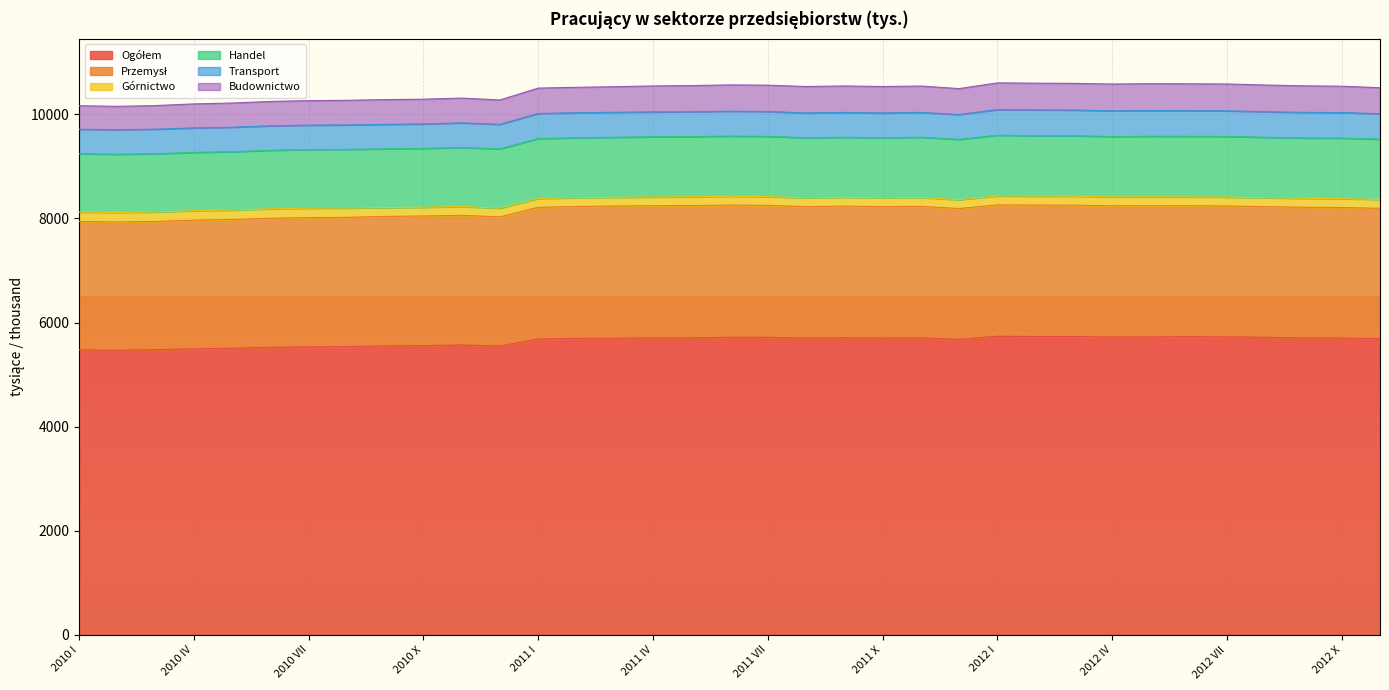

Count the number of categories in the chart.

35